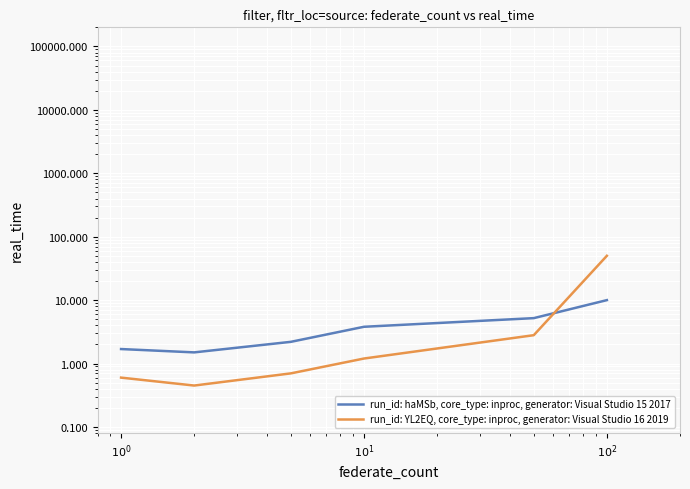

True or false: run_id: YL2EQ, core_type: inproc, generator: Visual Studio 16 2019 has more than 0 points higher than both neighbors.

False